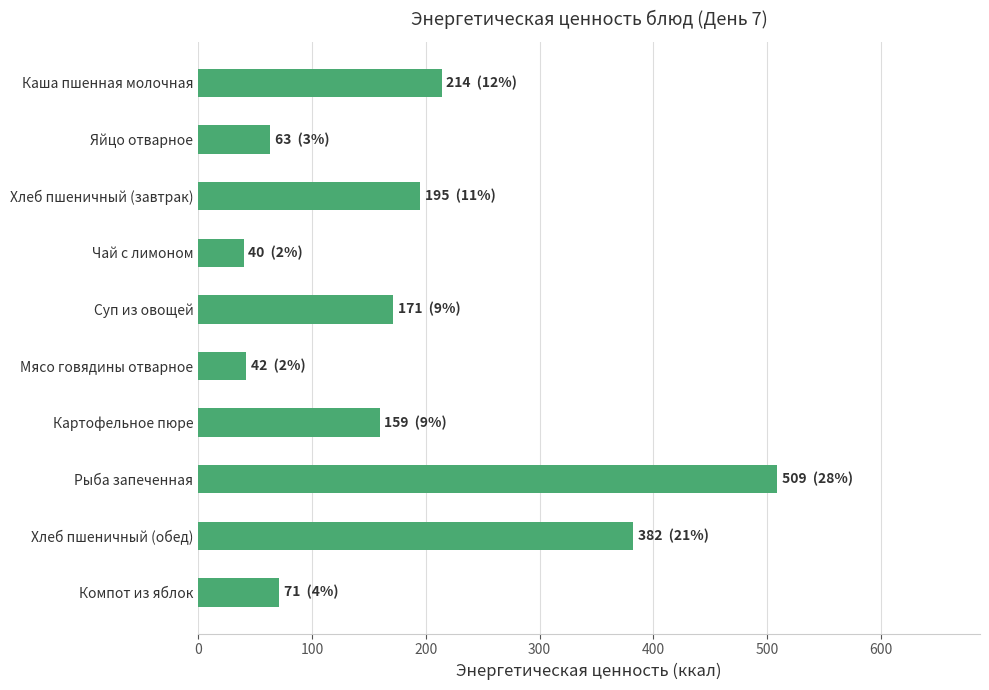

What is the average value?

184.7